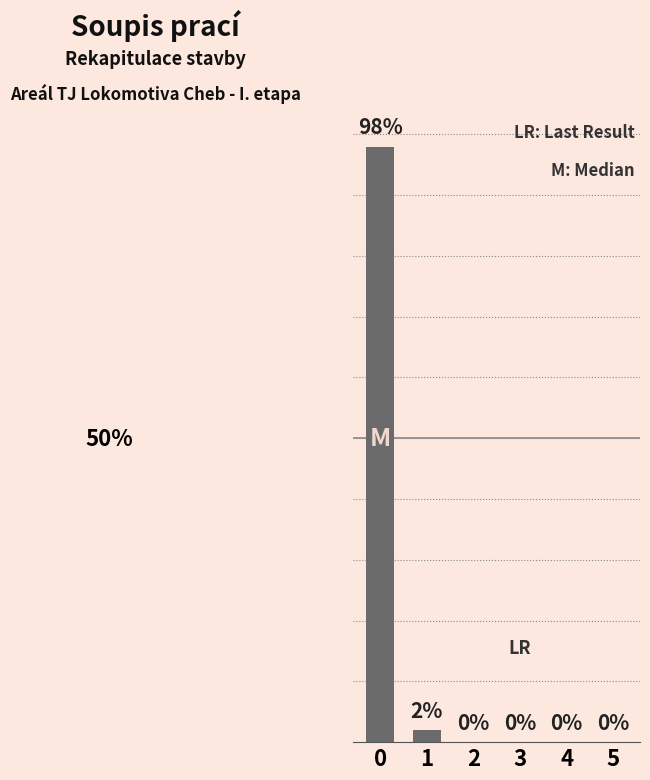

List the labels in order of value, smallest first.

2, 3, 4, 5, 1, 0